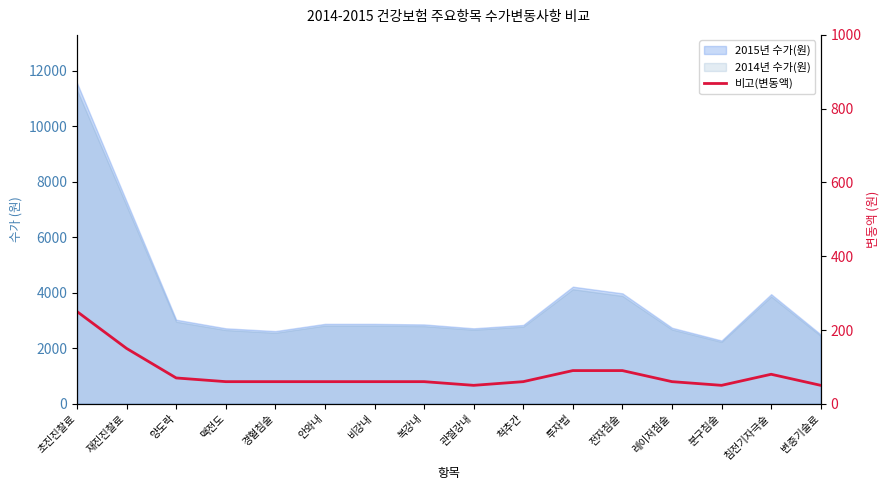

Rank the categories by value from highest to lowest.

초진진찰료, 재진진찰료, 투자법, 전자침술, 침전기자극술, 양도락, 맥전도, 경혈침술, 안와내, 비강내, 복강내, 척추간, 레이저침술, 관절강내, 분구침술, 변증기술료